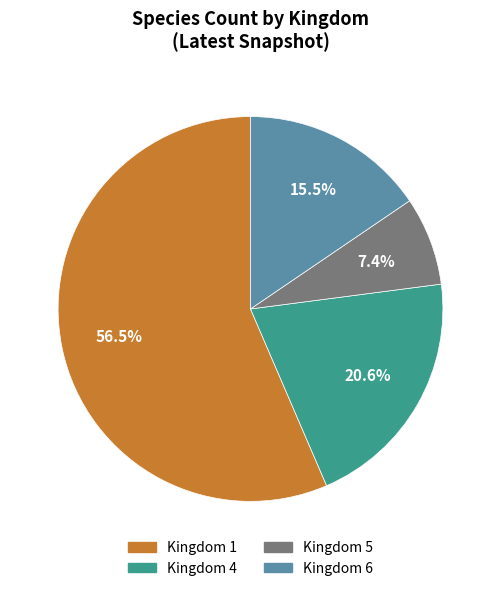

Does any single category account for the majority?

Yes